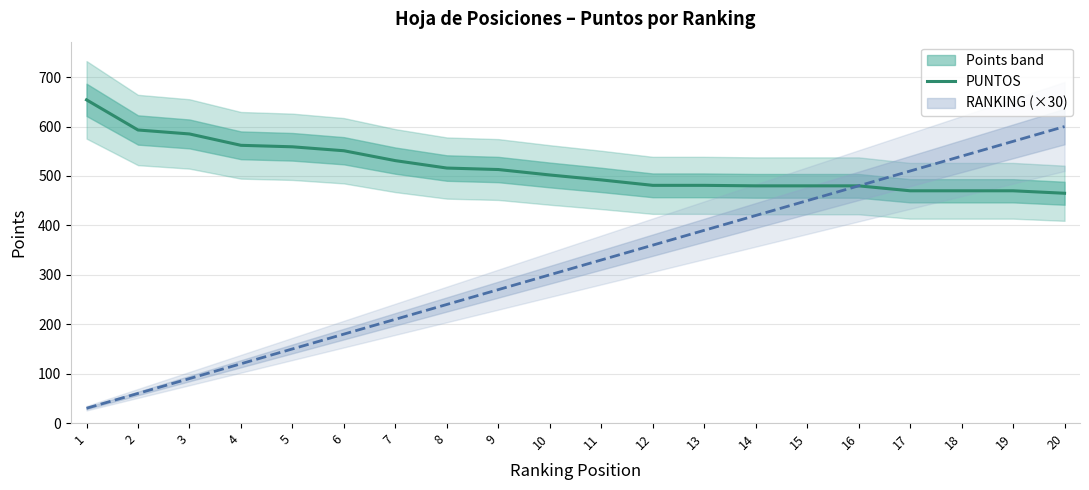

True or false: the data shows 502 at 10.

True